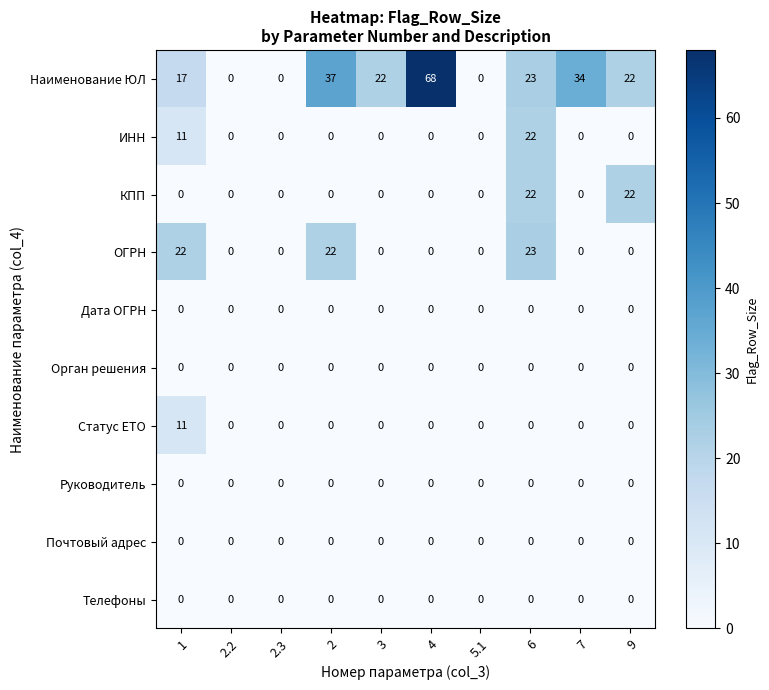

What is the highest value of the Статус ЕТО series?

11